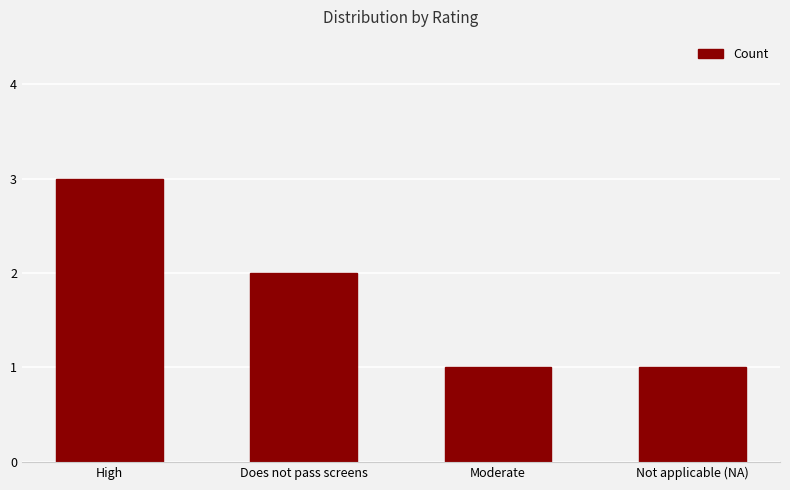

The chart shows a value of 4 at High. True or false?

False